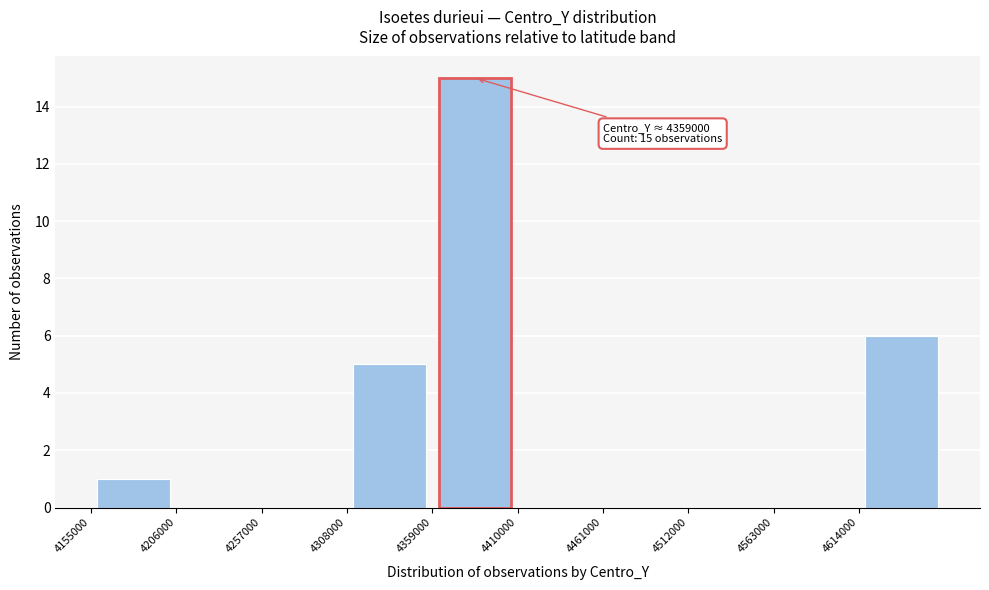

Over which range of the x-axis is the bar tallest?

4359000 to 4410000